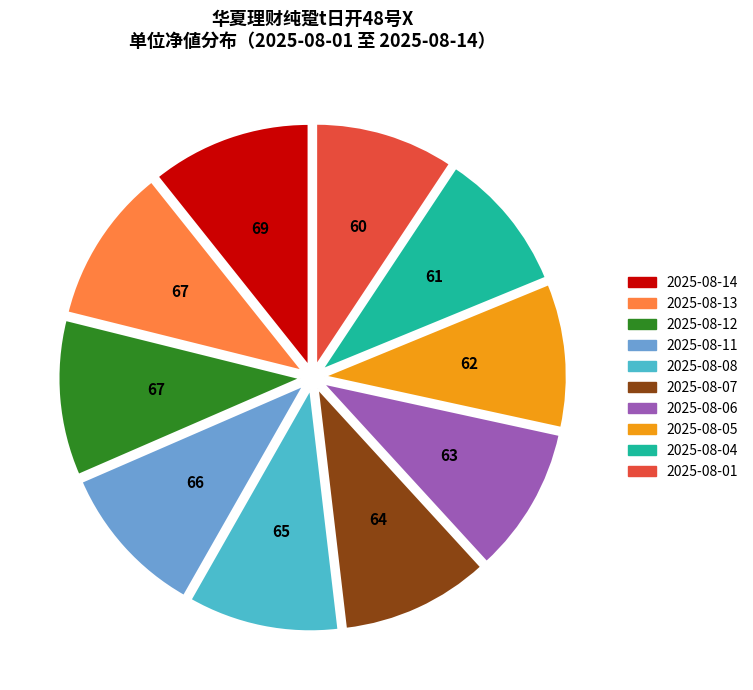

Is there any slice that represents more than half of the pie?

No